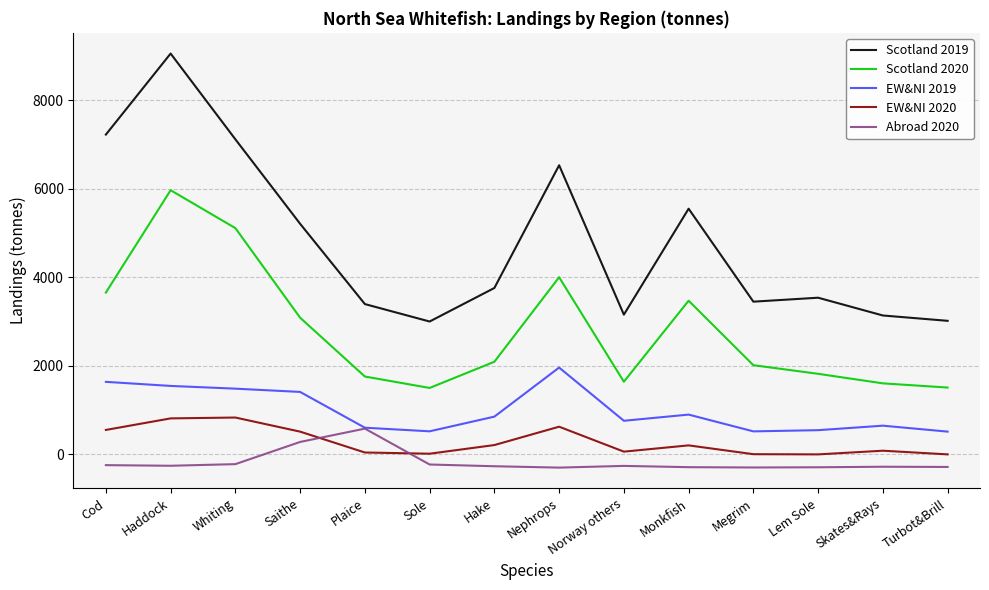

What is the lowest value of the Scotland 2019 series?

3000.0